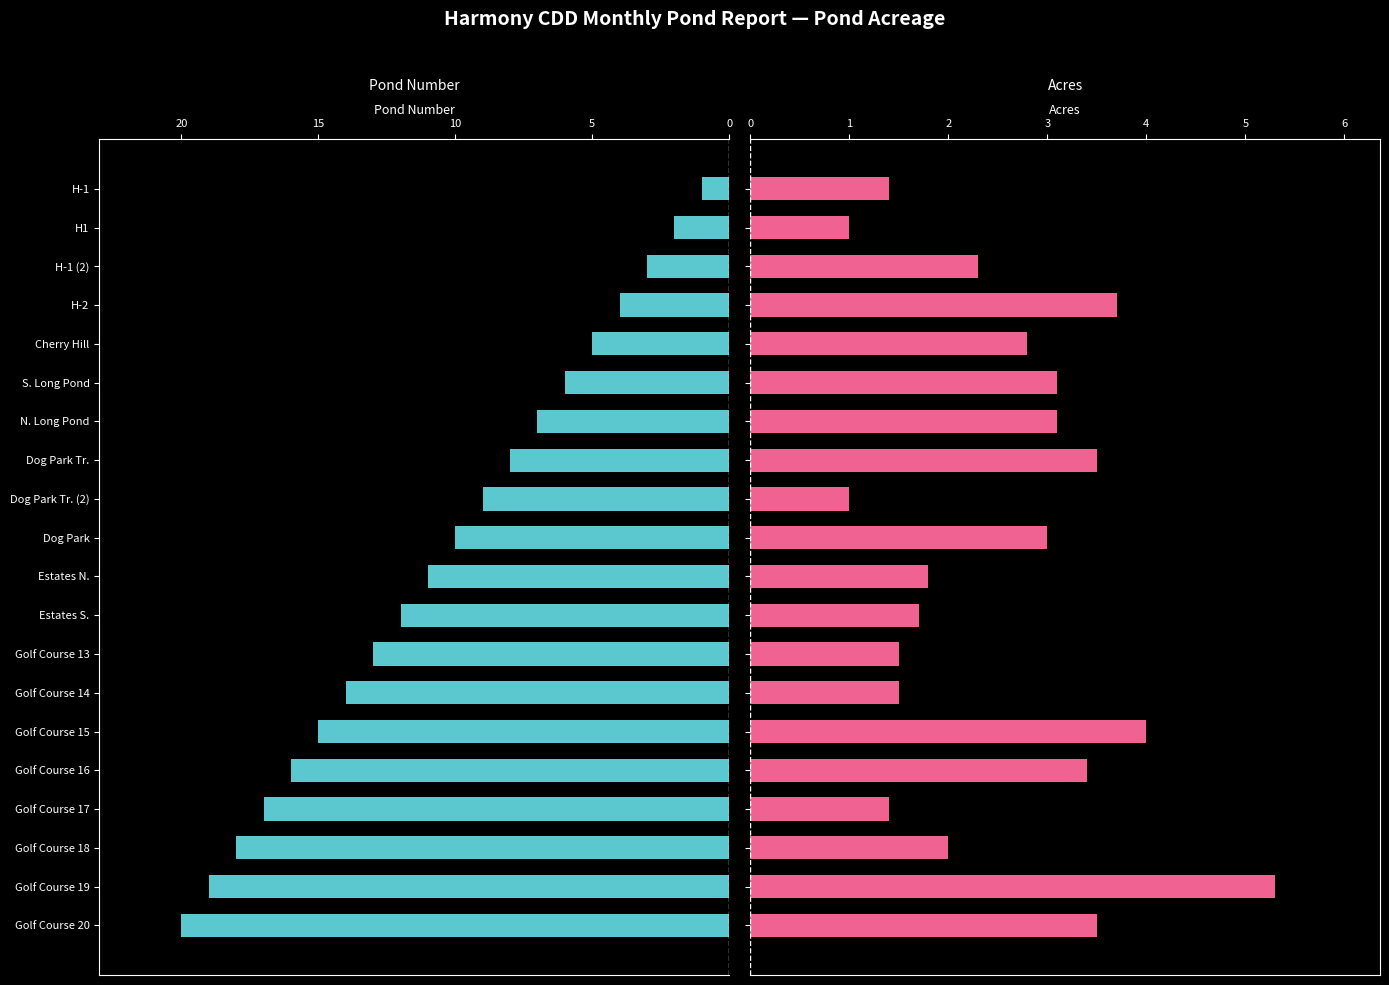

What is the minimum value for Acres?

1.0